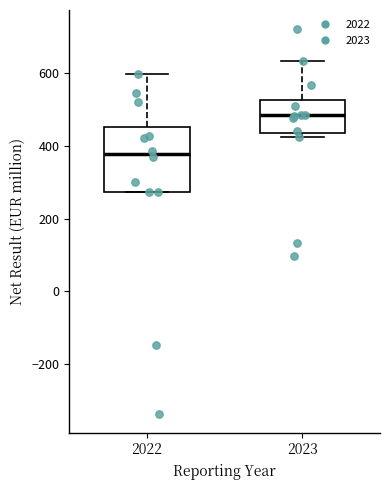

Which box has the highest median line?

2023